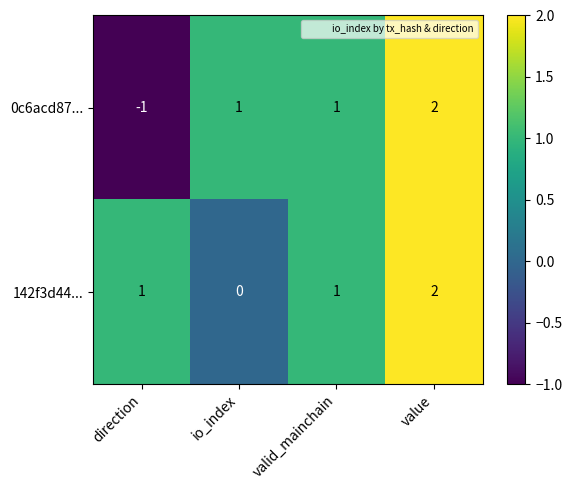

At direction, list the series in order from largest to smallest.

142f3d44..., 0c6acd87...